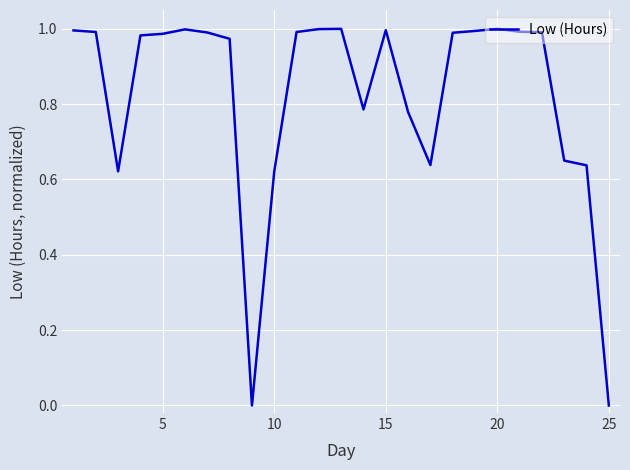

The chart shows a value of 0.7 at 25. True or false?

False